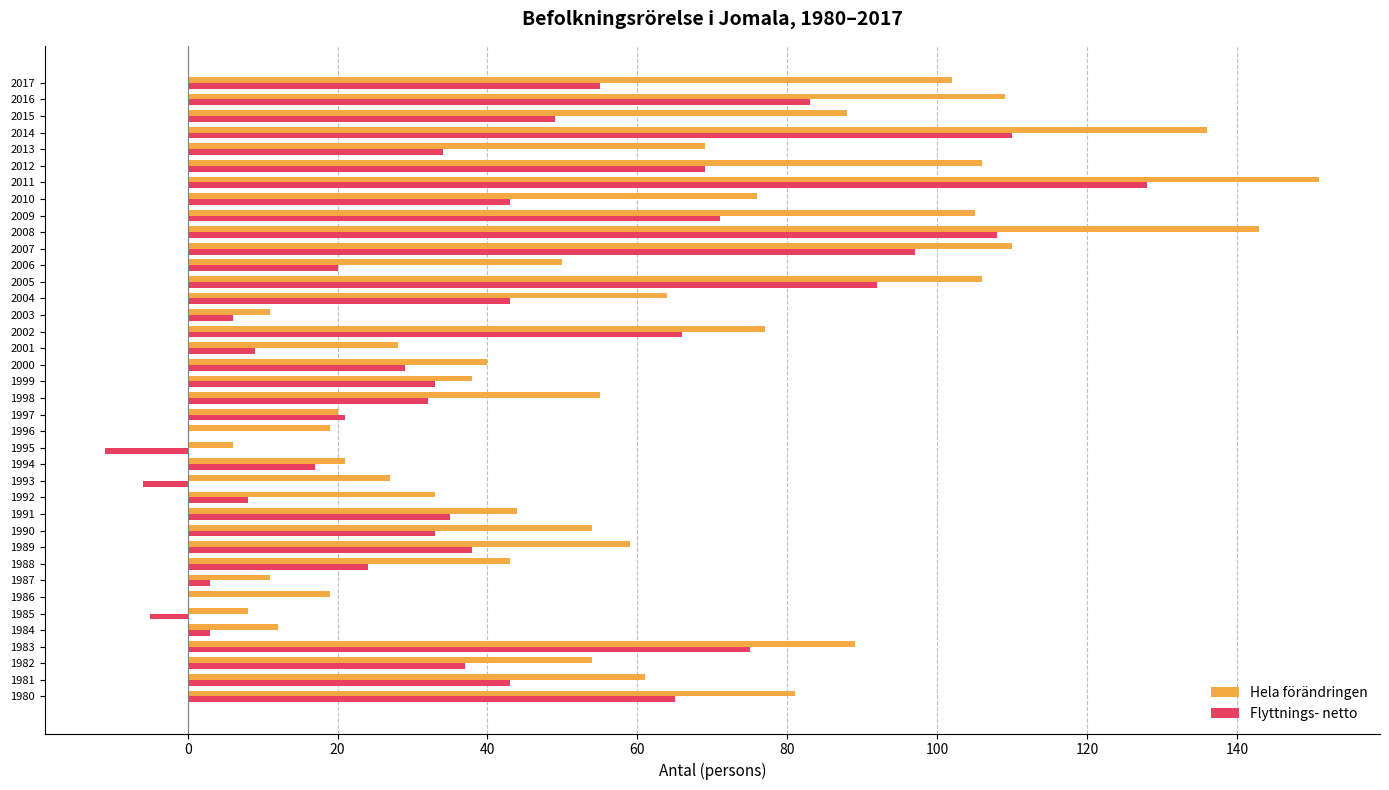

The value of Hela förändringen at 2016 is 109. True or false?

True